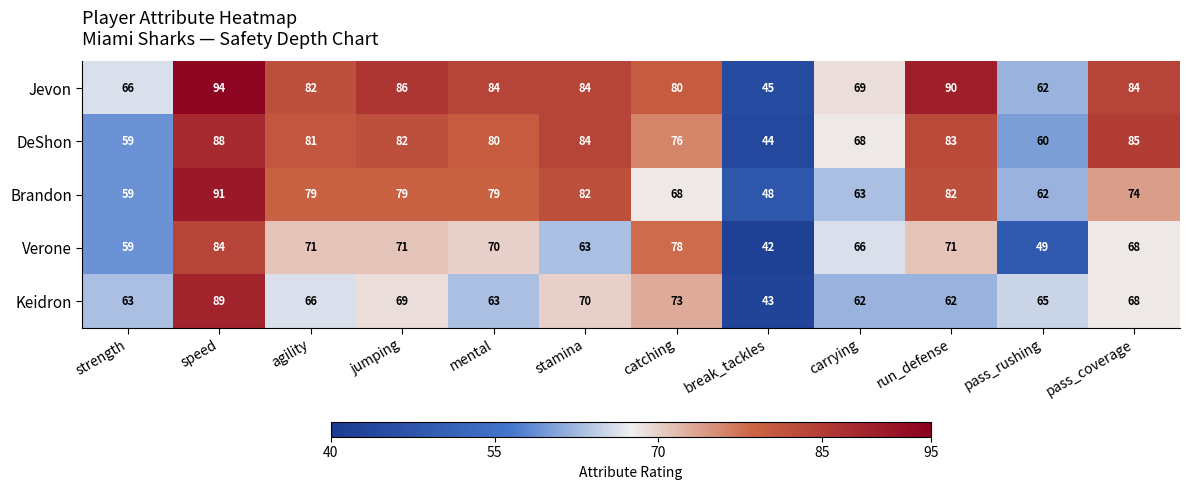

Between agility and catching, which series saw the biggest shift?

Brandon